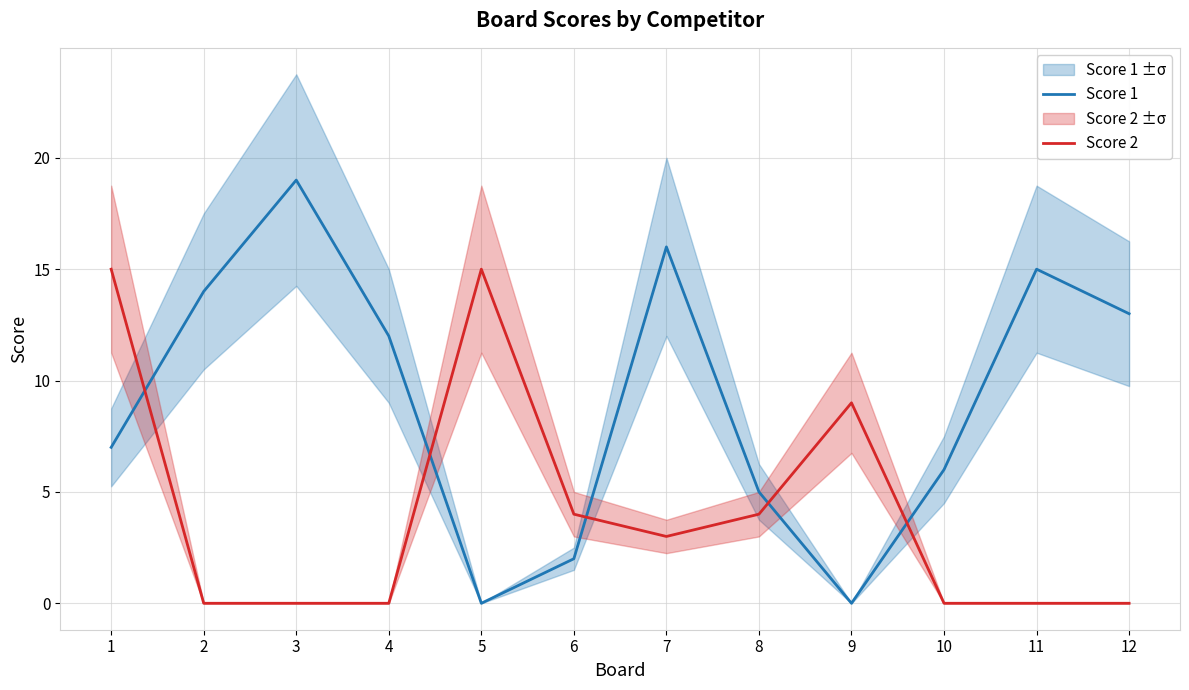

What is the difference between the Score 2 values at 10 and 1?

15